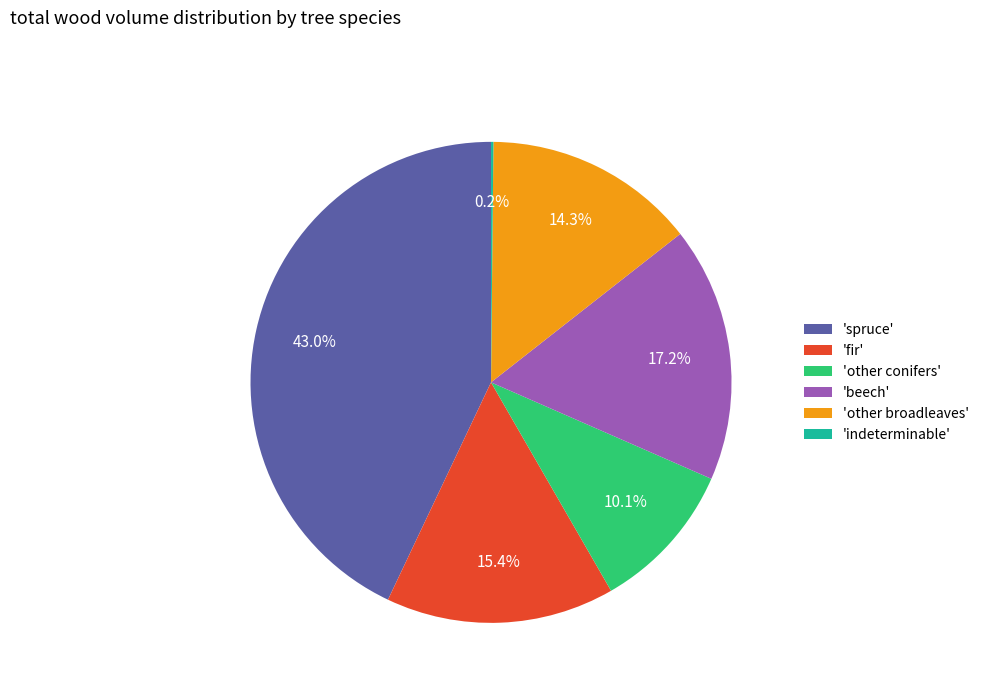

Between 'other conifers' and 'spruce', which is larger?

'spruce'